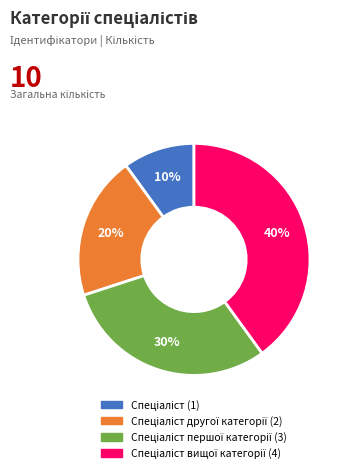

To the nearest percent, what is the average slice percentage?

25%